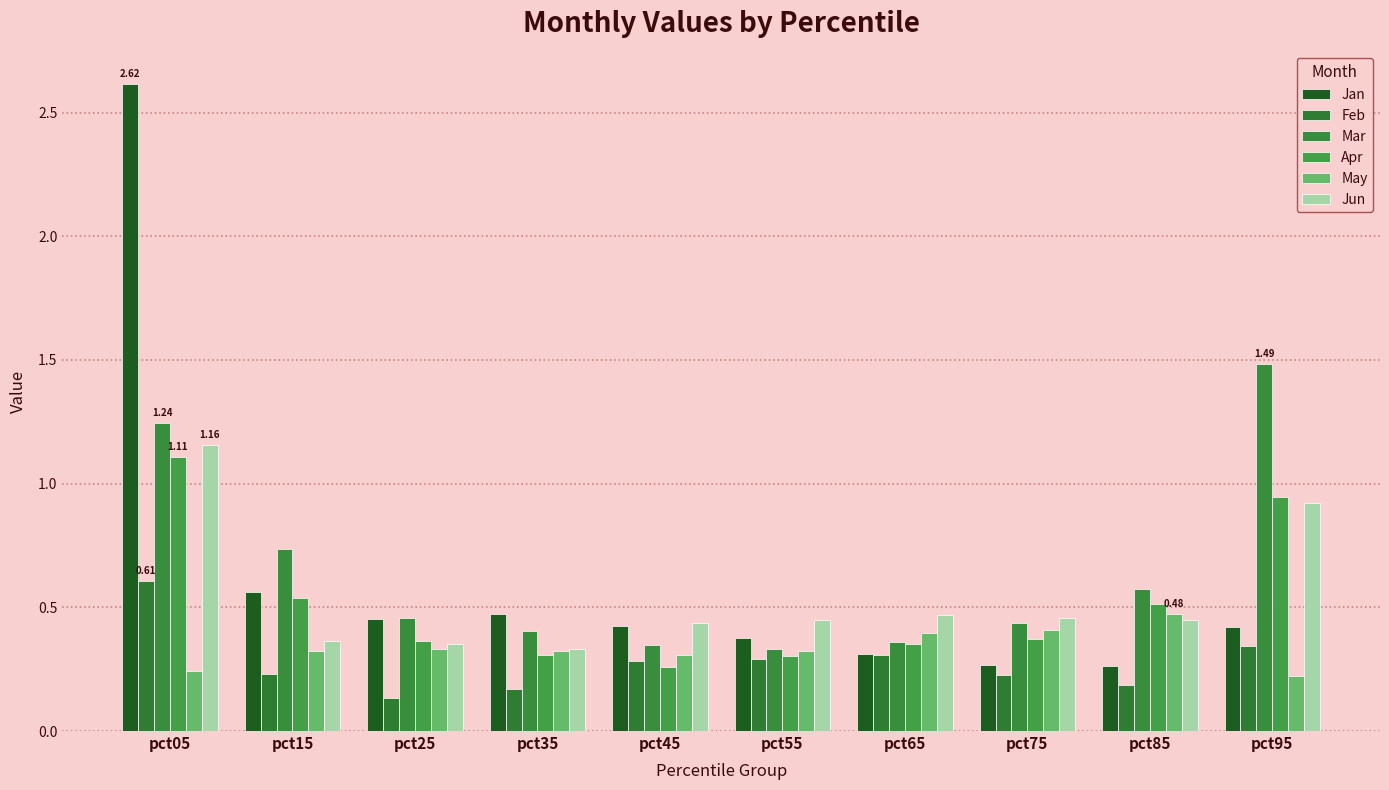

How many bars are there in total?

60